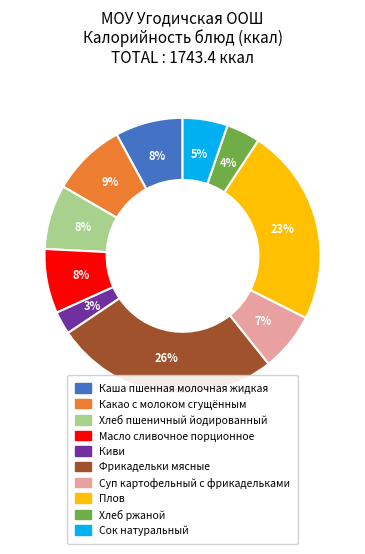

Does Хлеб пшеничный йодированный account for over 50% of the chart?

No